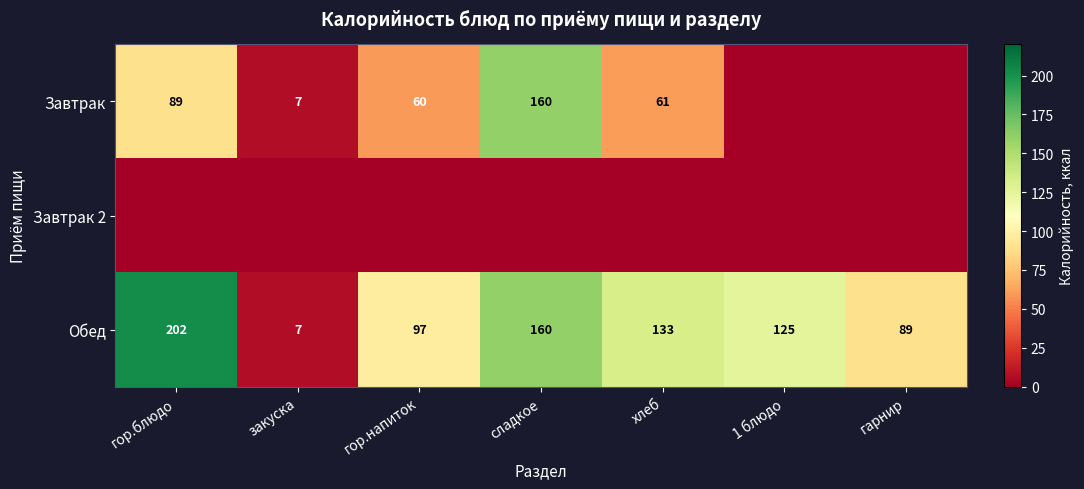

What is the maximum value for Обед?

202